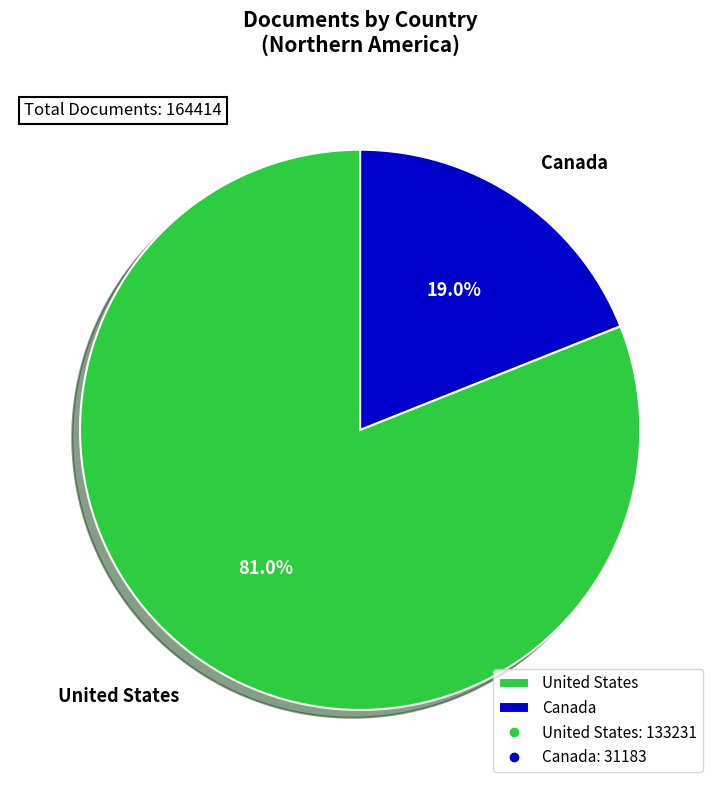

Which slice is the largest?

United States